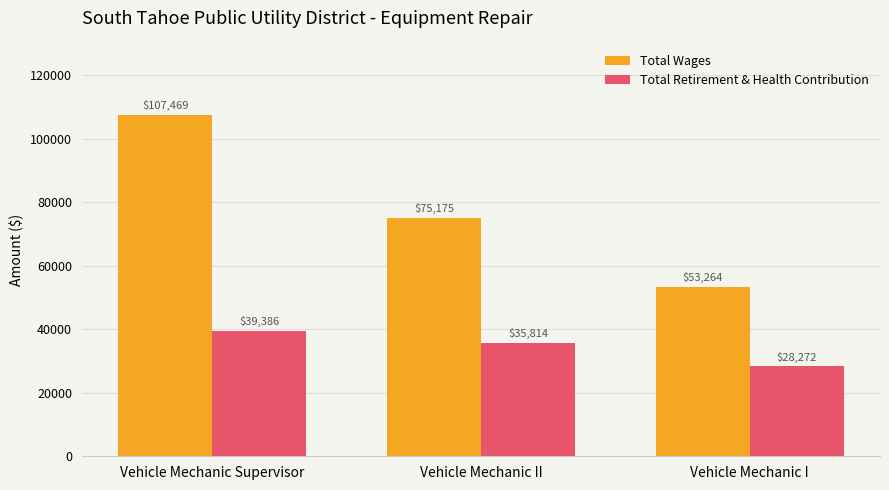

Which category has the lowest value in the Total Wages series?

Vehicle Mechanic I